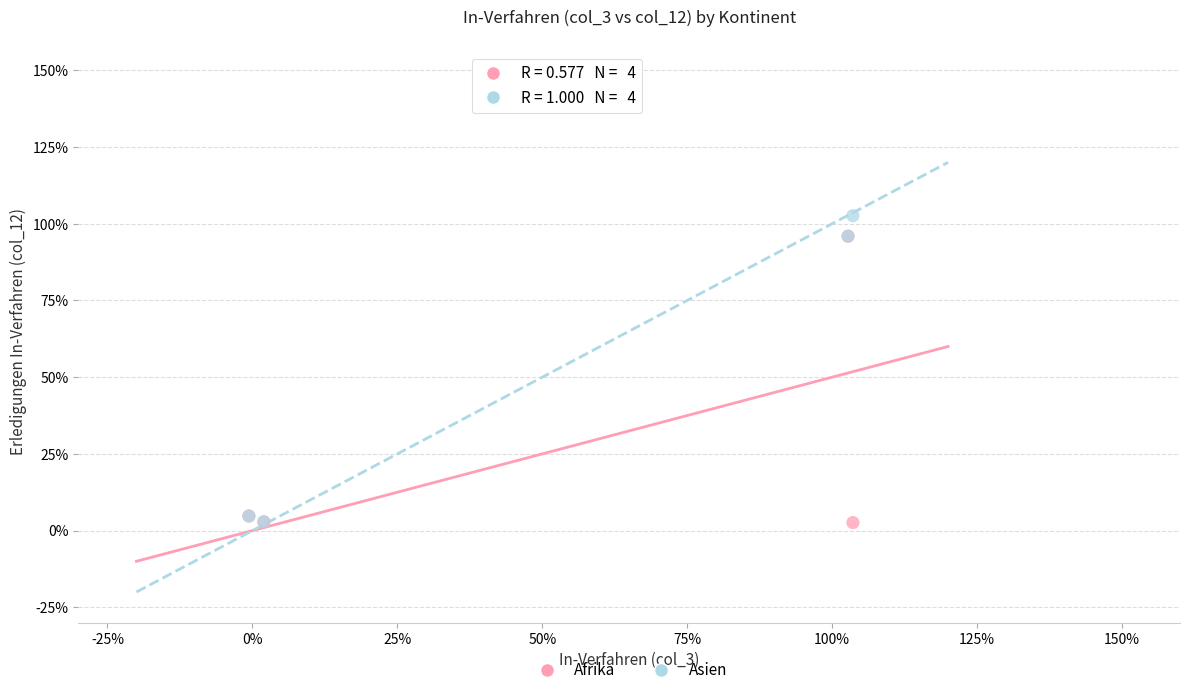

Which series contains the highest Y value?

Asien